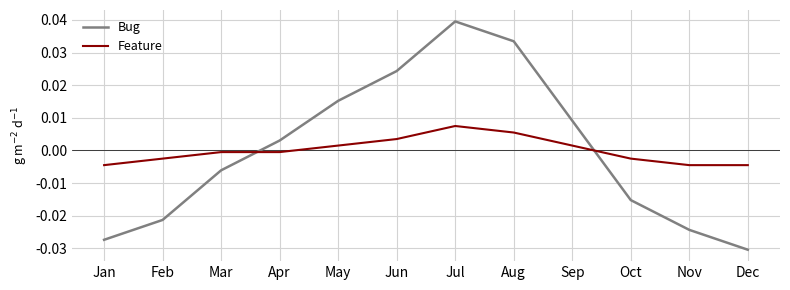

At which label does Feature first exceed 0?

May